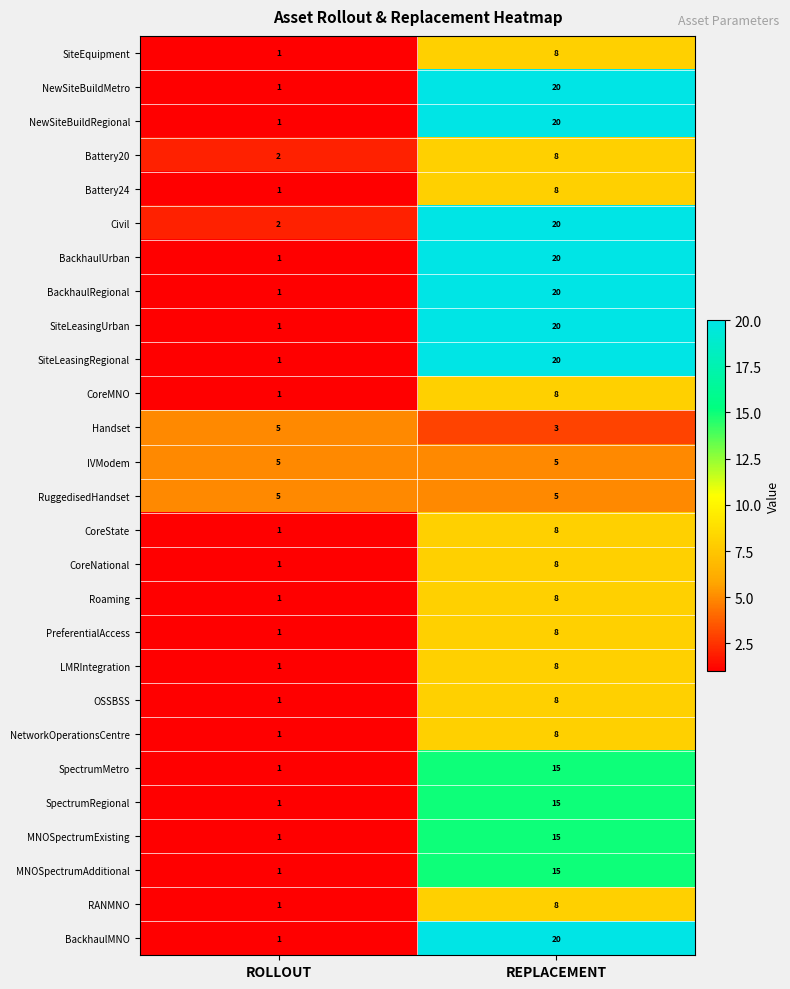

What is the spread (max minus min) of values at ROLLOUT?

4